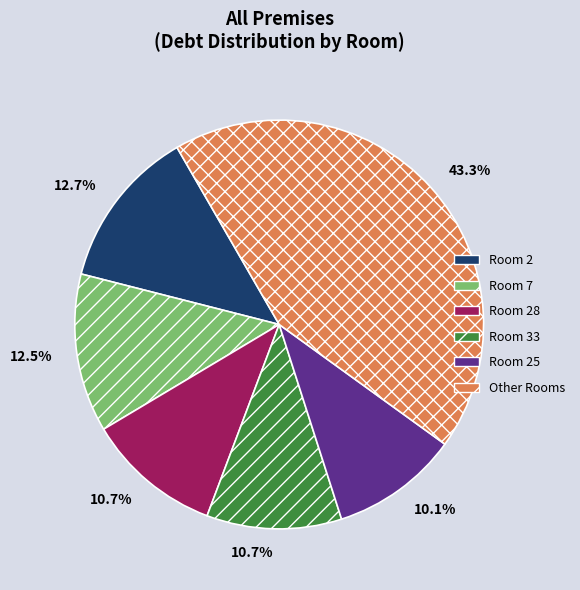

Do Other Rooms and Room 33 together represent more than half of the pie?

Yes